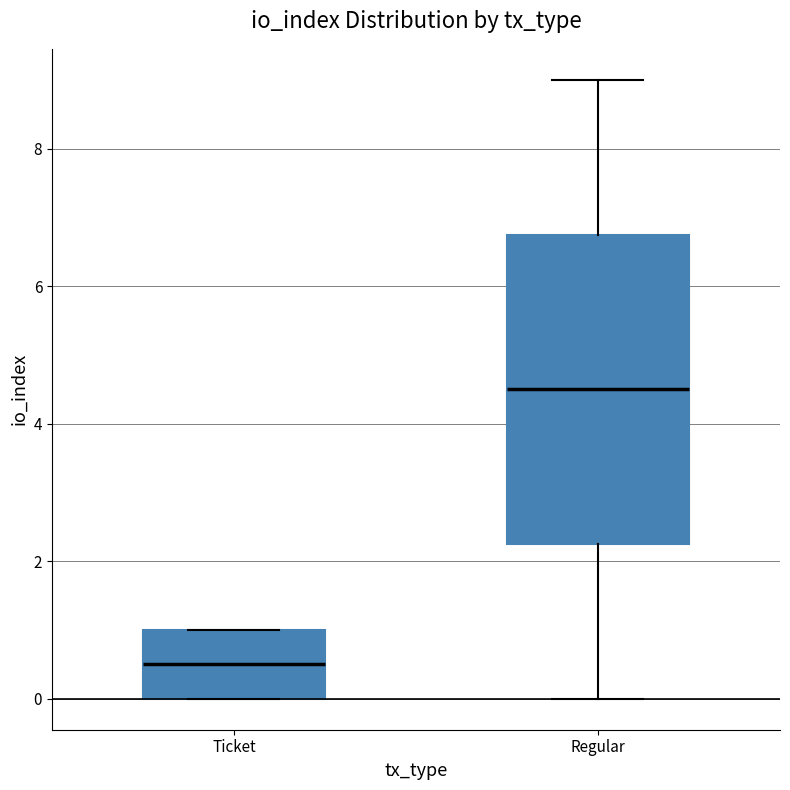

Reading left to right, read every box against the y-axis: the position of its median line, the range the box covers, and the ends of its whiskers. The values are not printed on the chart, so give them approximately, as read against the axis.

Ticket: median 0.6, box 0.0 to 1.0, whiskers 0.0 to 1.0
Regular: median 4.6, box 2.2 to 6.8, whiskers 0.0 to 9.0